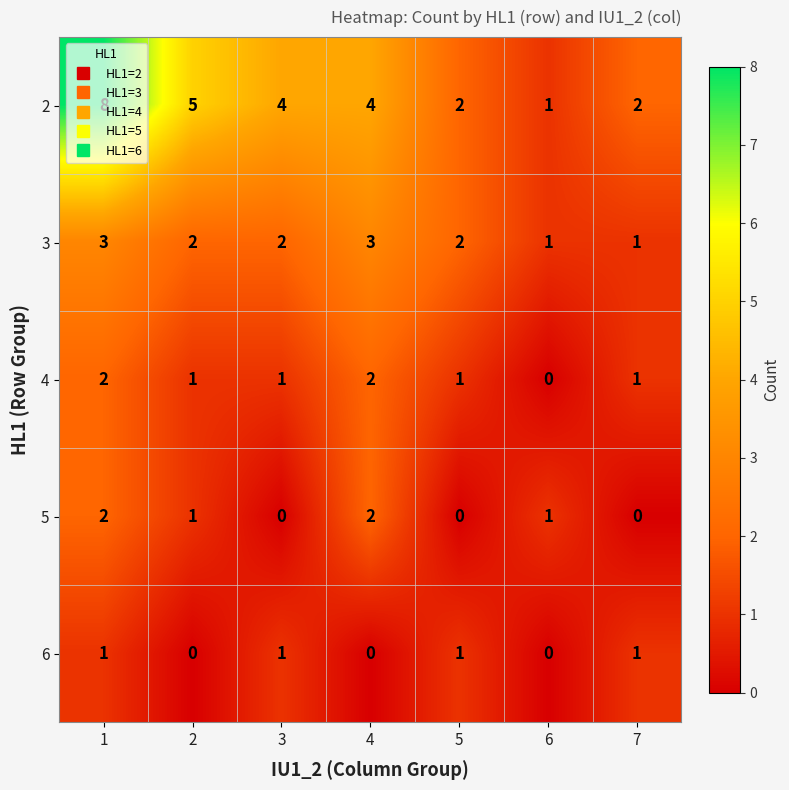

What is the difference between the maximum and second lowest values in the 2 series?

6